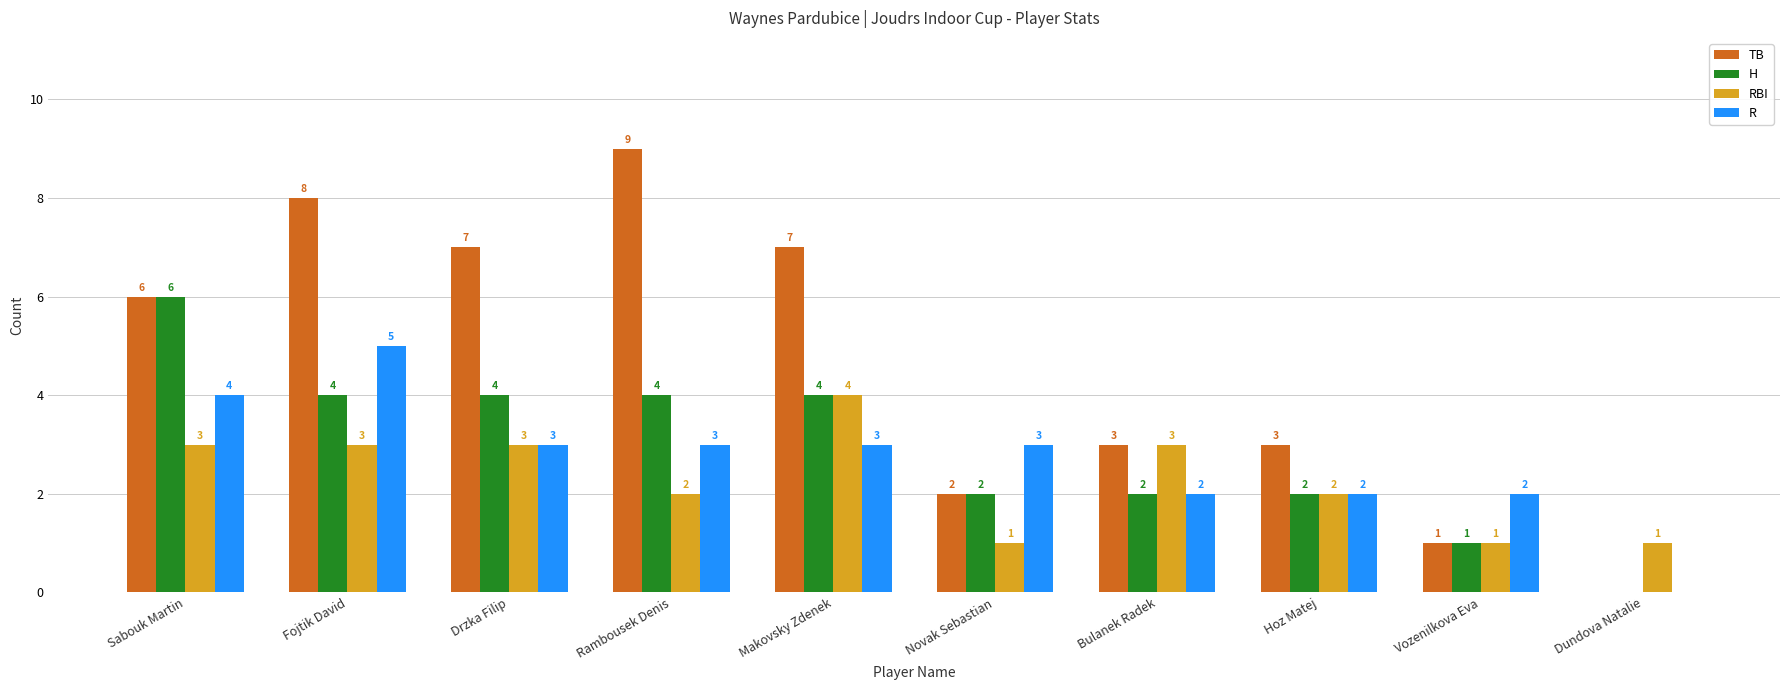

At which label does H reach its peak?

Sabouk Martin